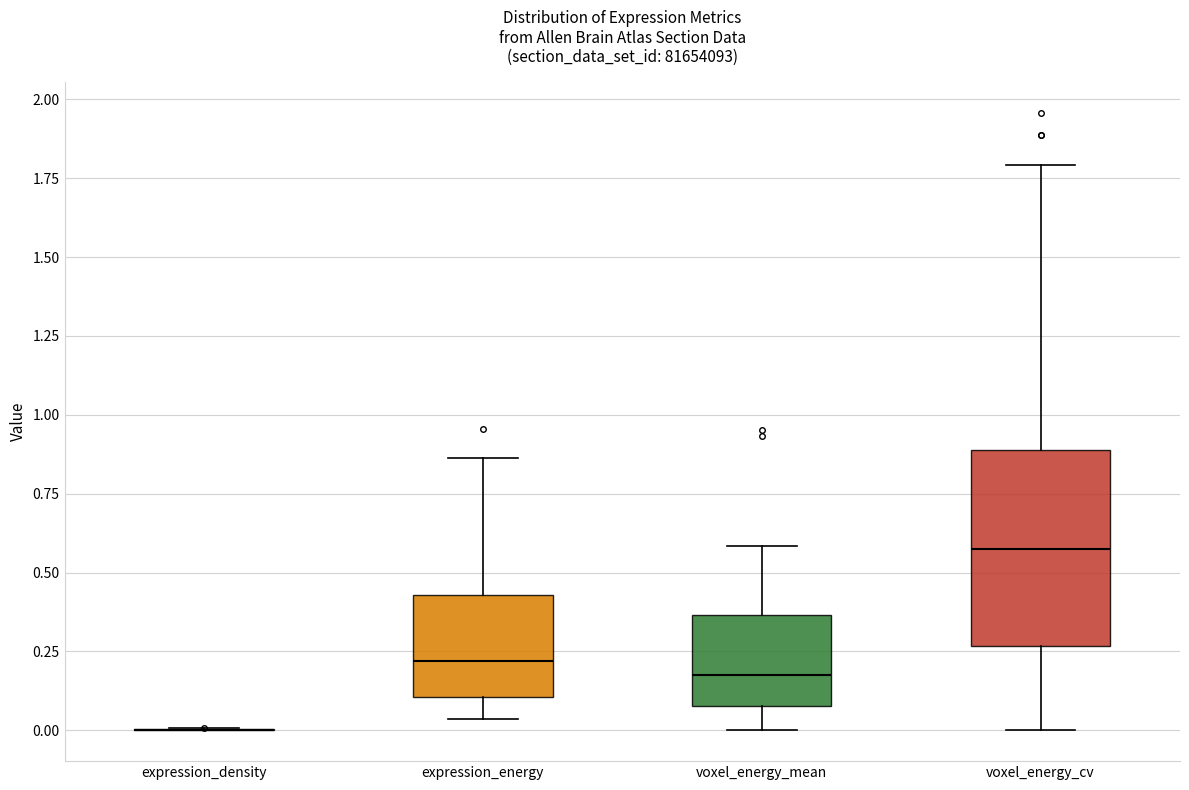

Reading left to right, read every box against the y-axis: the position of its median line, the range the box covers, and the ends of its whiskers. The values are not printed on the chart, so give them approximately, as read against the axis.

expression_density: box collapsed to a line at 0.00, whiskers 0.00 to 0.00
expression_energy: median 0.20, box 0.10 to 0.45, whiskers 0.05 to 0.85
voxel_energy_mean: median 0.20, box 0.10 to 0.35, whiskers 0.00 to 0.60
voxel_energy_cv: median 0.55, box 0.25 to 0.90, whiskers 0.00 to 1.80